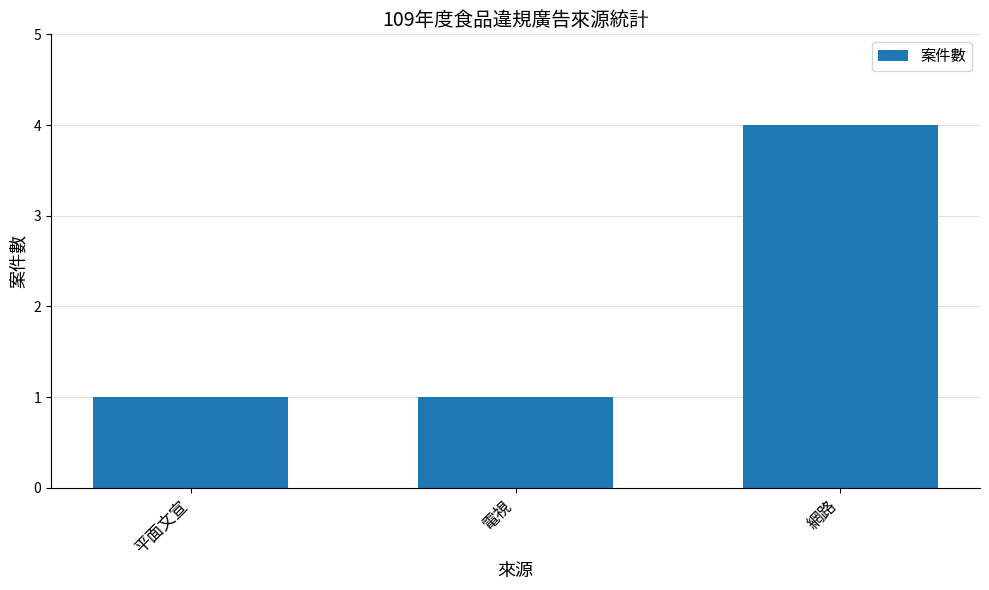

Which category has the highest value across all series?

網路